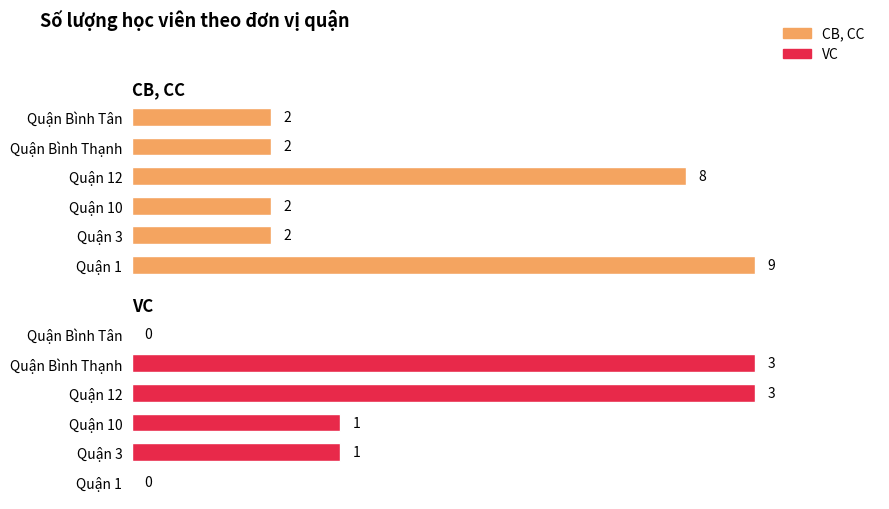

What is the value of the CB, CC bar at the 4th from the left?

8